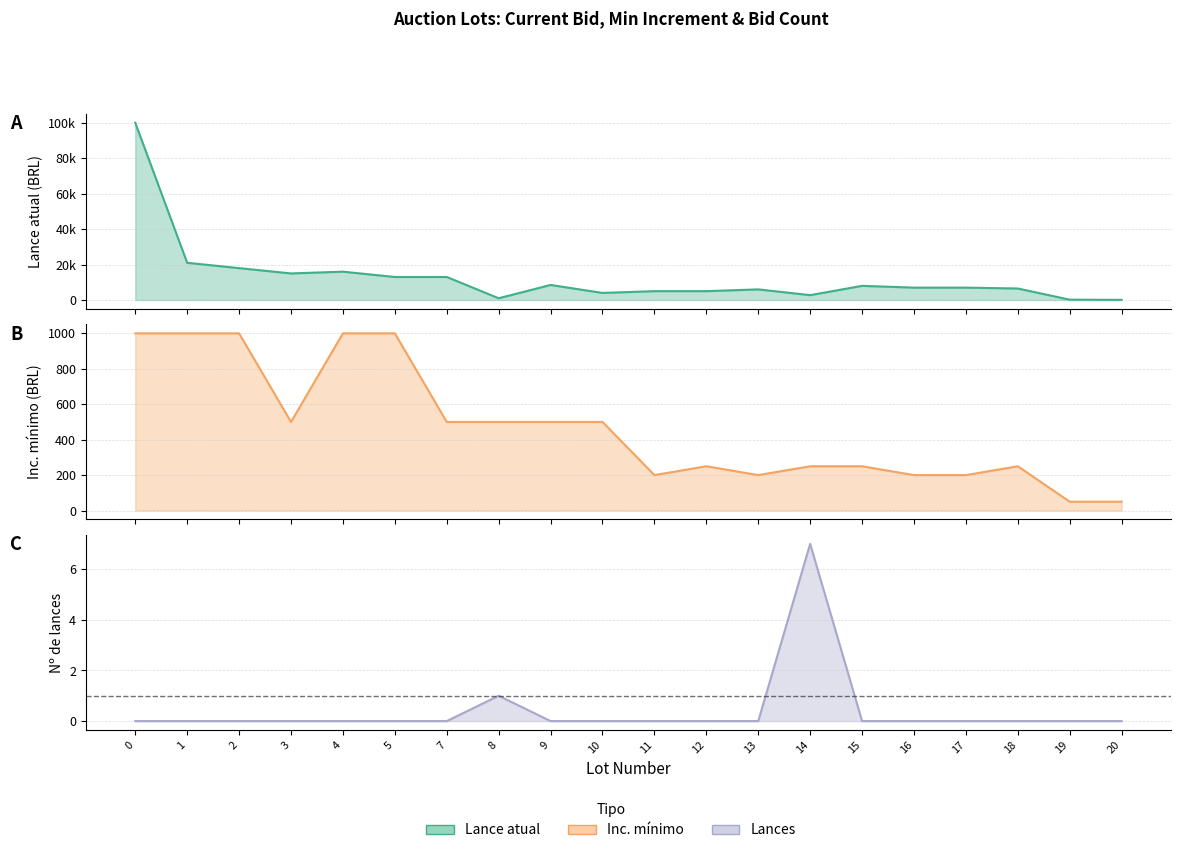

At 8, list the series in order from largest to smallest.

Lance atual, Inc. minimo, Lances